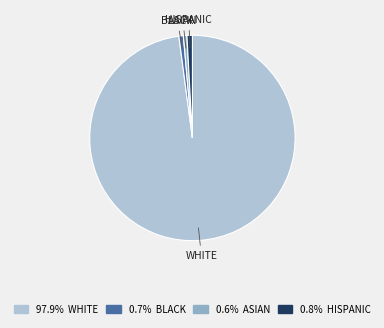

Is there any slice that represents more than half of the pie?

Yes